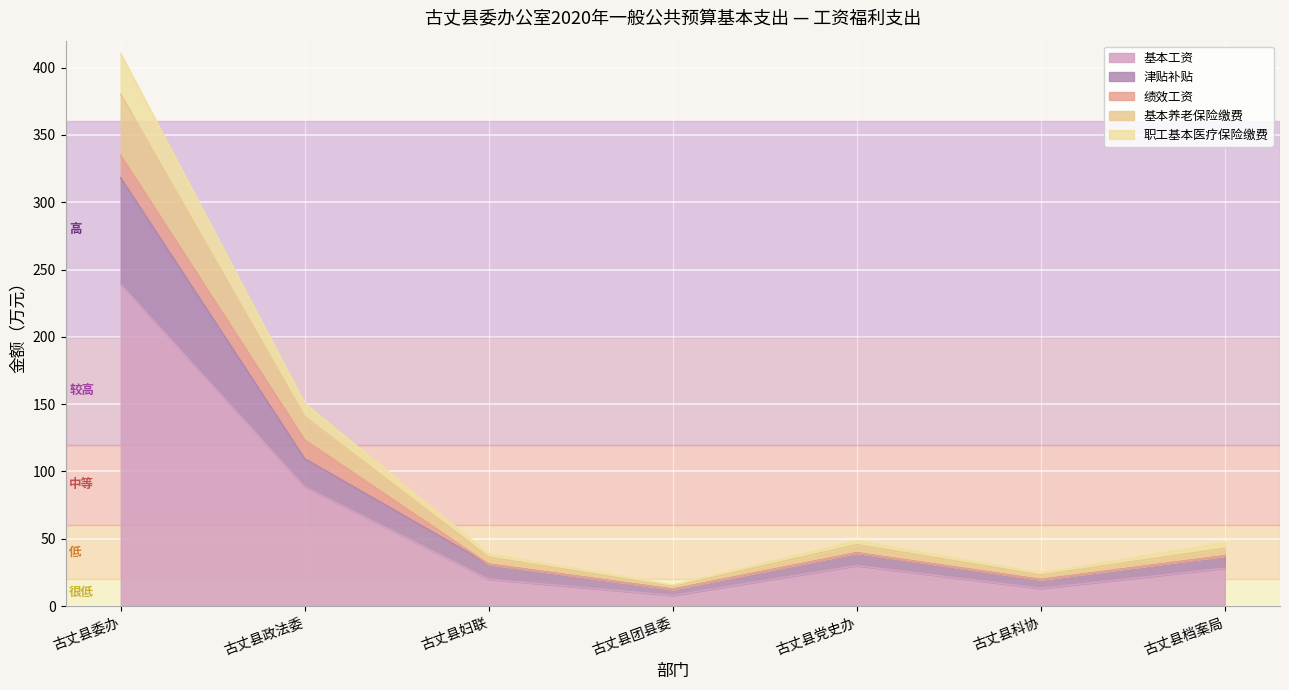

The value of 基本工资 at 古丈县档案局 is 28.1. True or false?

True